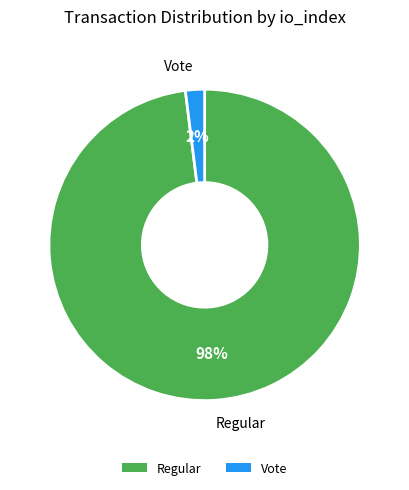

To the nearest percent, what is the difference between the largest and smallest slice percentages?

96%